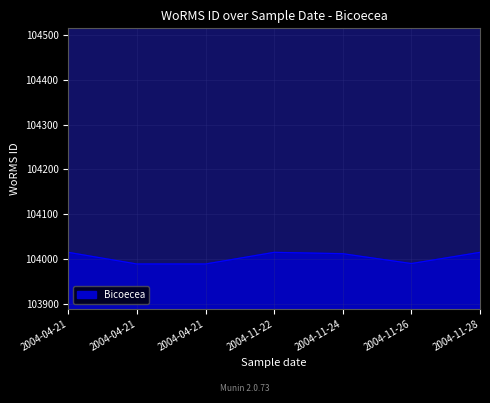

What is the sum of the values at 2004-11-22 and 2004-11-26?

208005